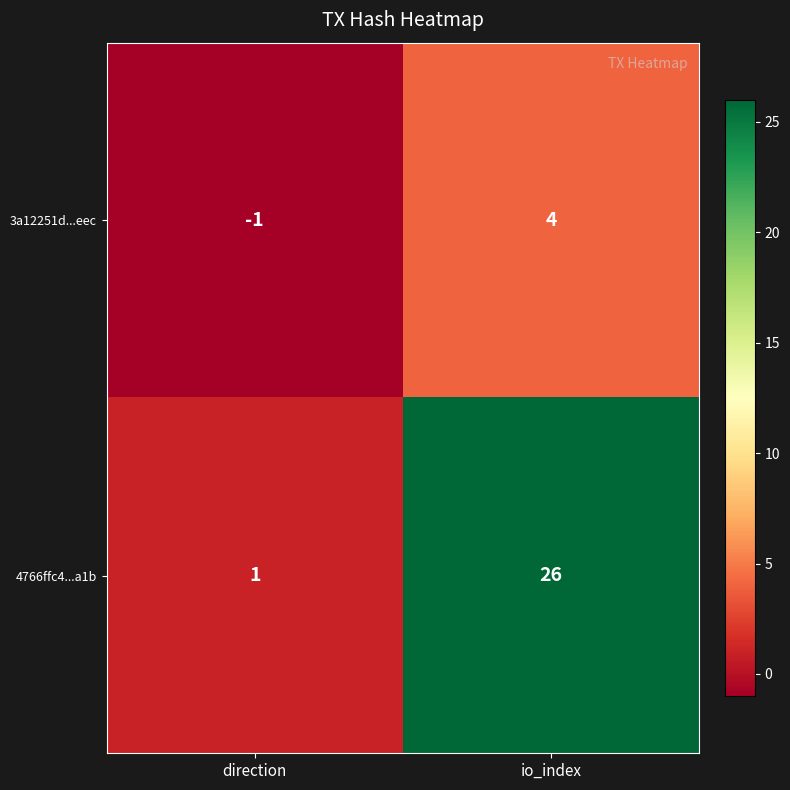

The 4766ffc4...a1b series shows 9 at io_index. True or false?

False